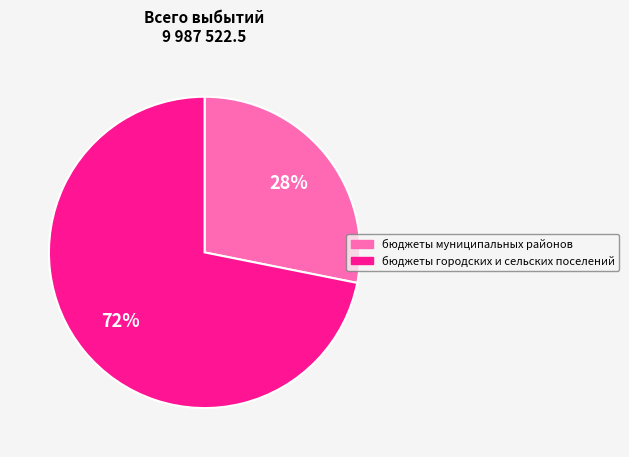

How many segments does this pie chart have?

2